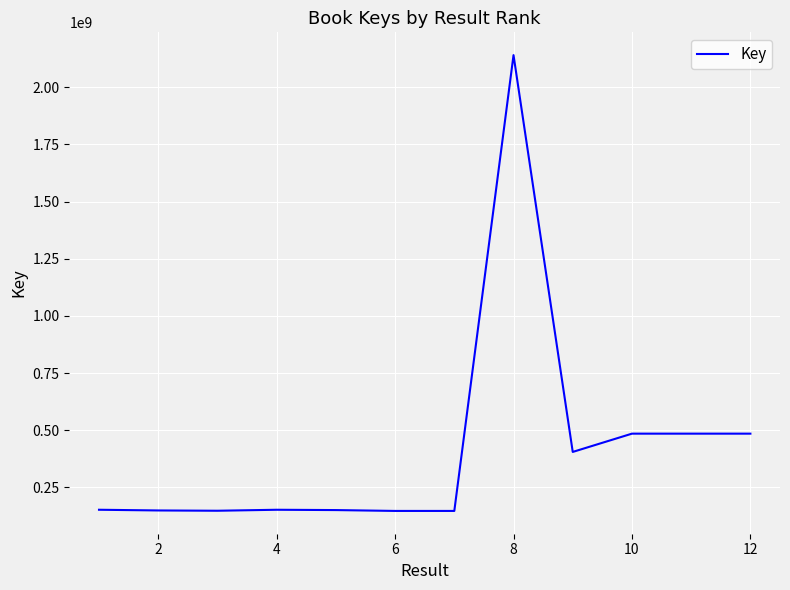

How many lines are shown in the chart?

1